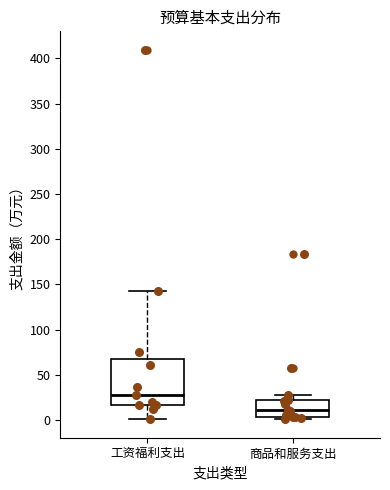

Reading left to right, transcribe this box plot: for each box, give where its median line is, the range the box spans, and where its two whiskers end, as read against the y-axis. The values are not printed on the chart, so give them approximately, as read against the axis.

工资福利支出: median 30, box 15 to 70, whiskers 0 to 140
商品和服务支出: median 10, box 5 to 20, whiskers 0 to 30